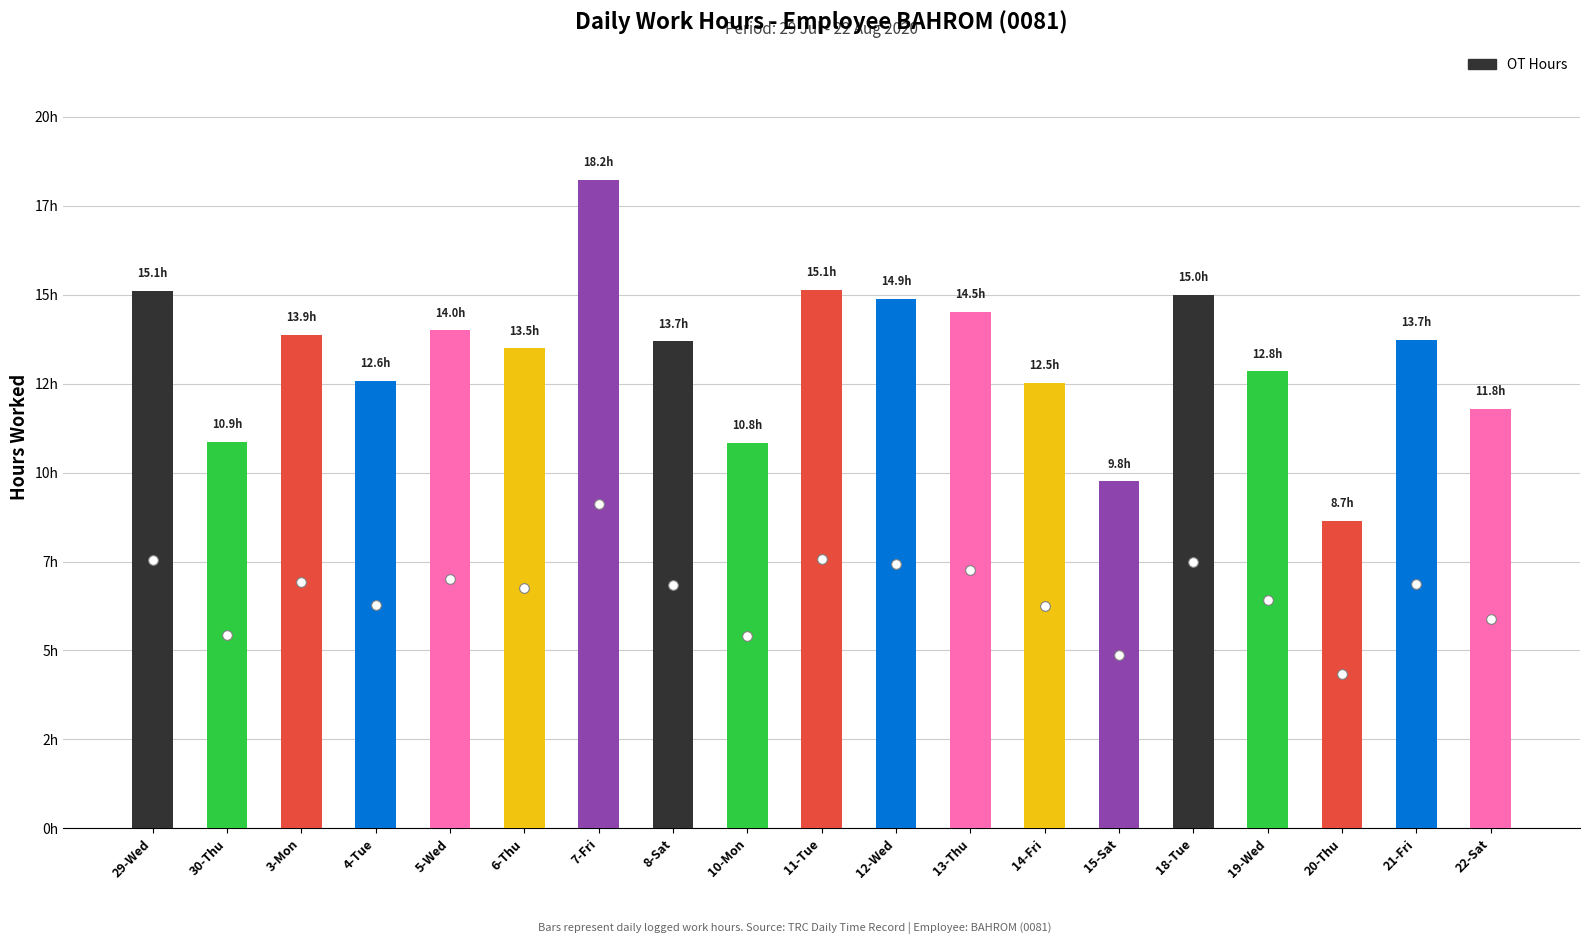

What is the difference between the maximum and minimum values?

9.6